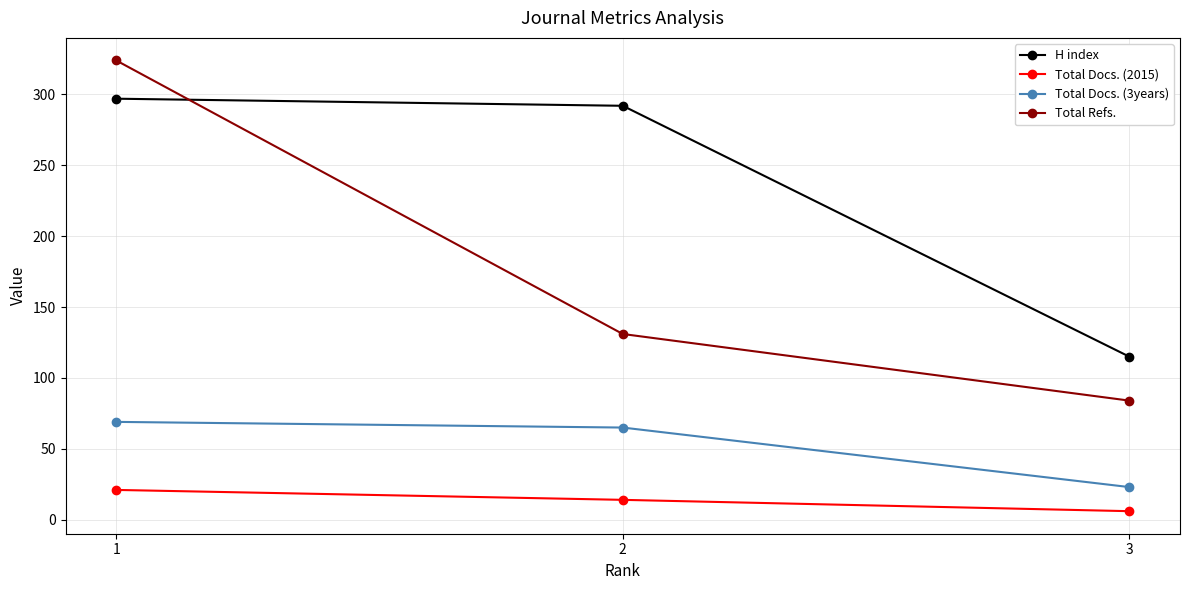

Where is H index nearest to the value 206?

2